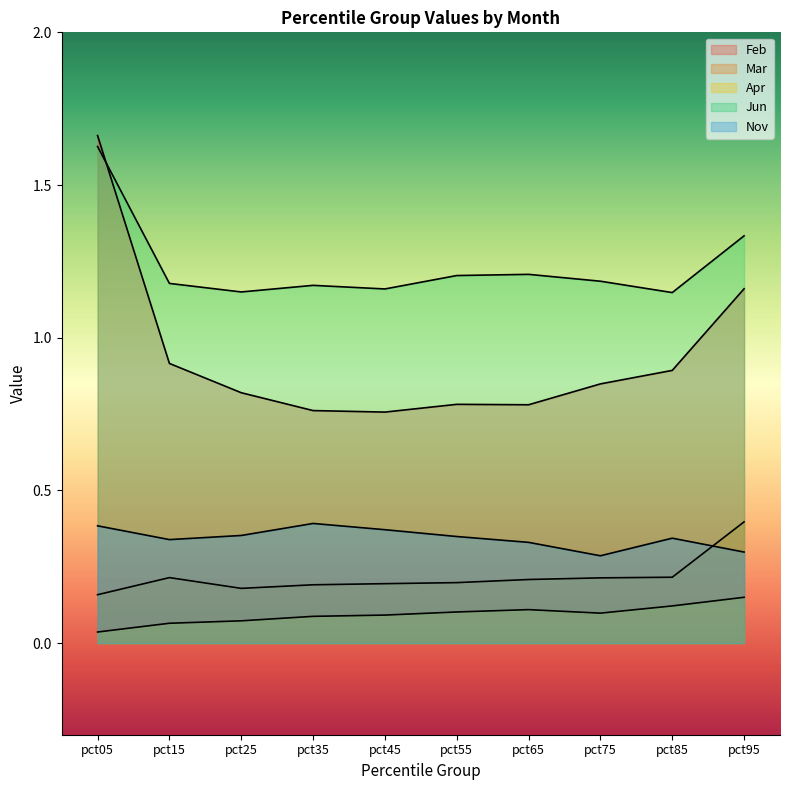

Does the chart display data point markers on the line(s)?

No